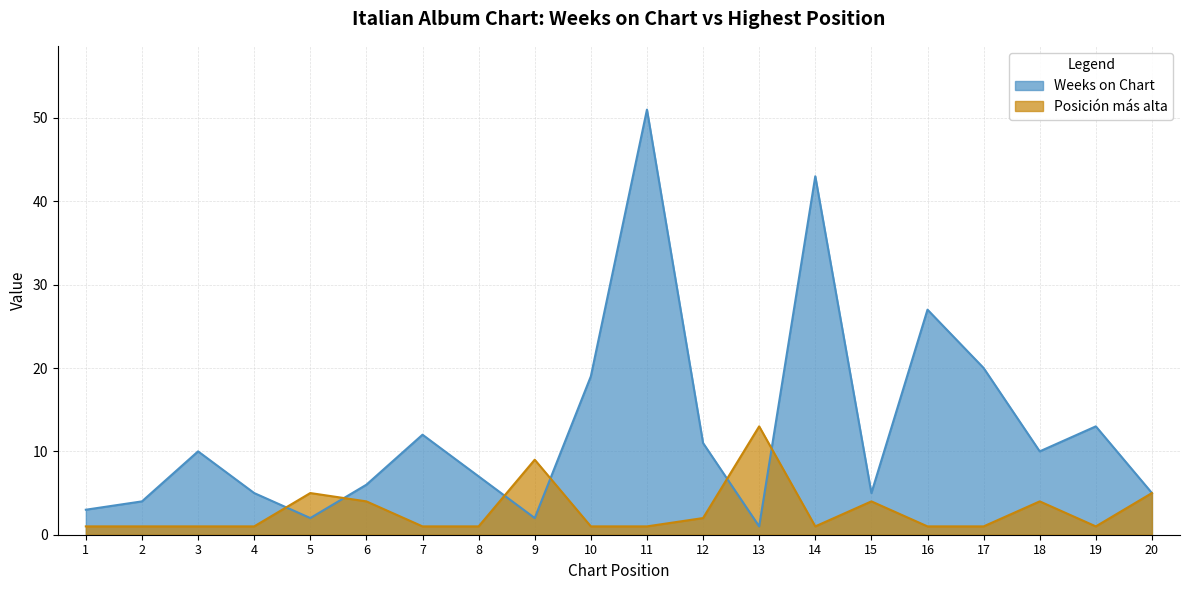

Count the number of categories in the chart.

20